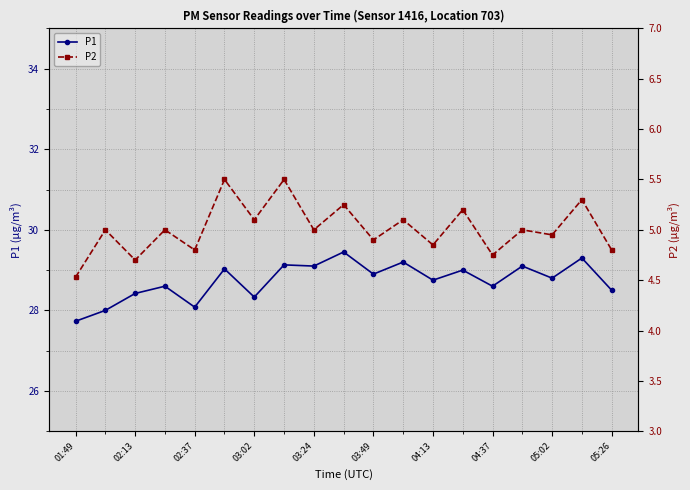

Where is the first local minimum for P1?

02:37